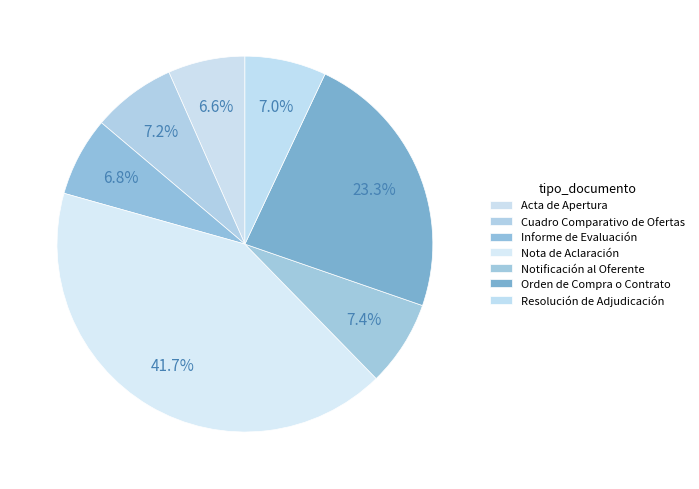

To the nearest percent, what portion does Informe de Evaluación represent?

7%